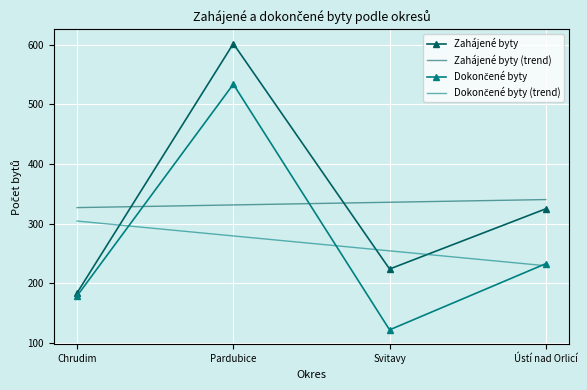

What is the total value across all series at Svitavy?

936.5